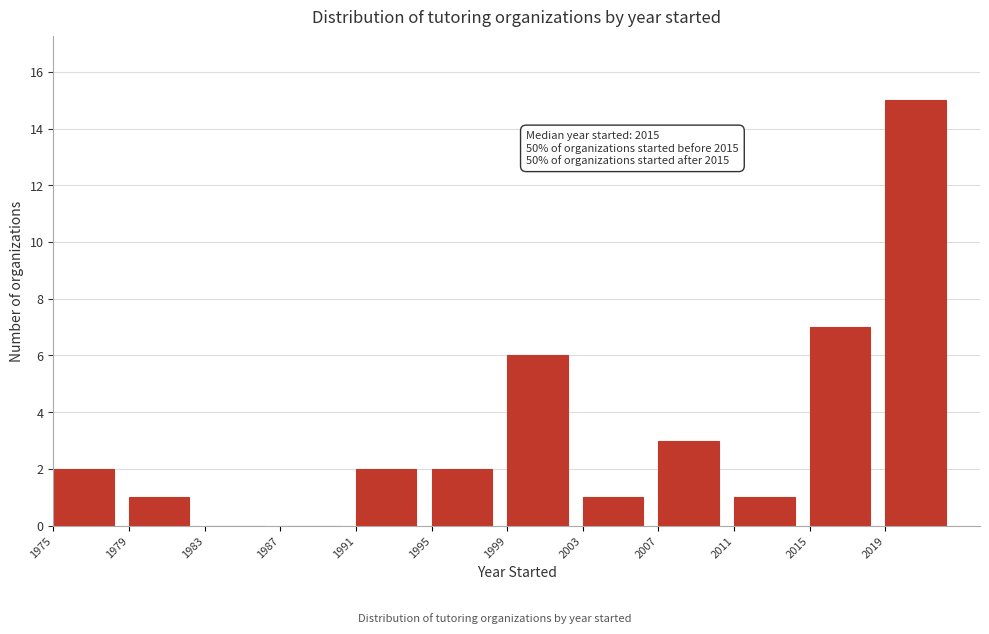

Over which range of the x-axis is the bar tallest?

2019 to 2023